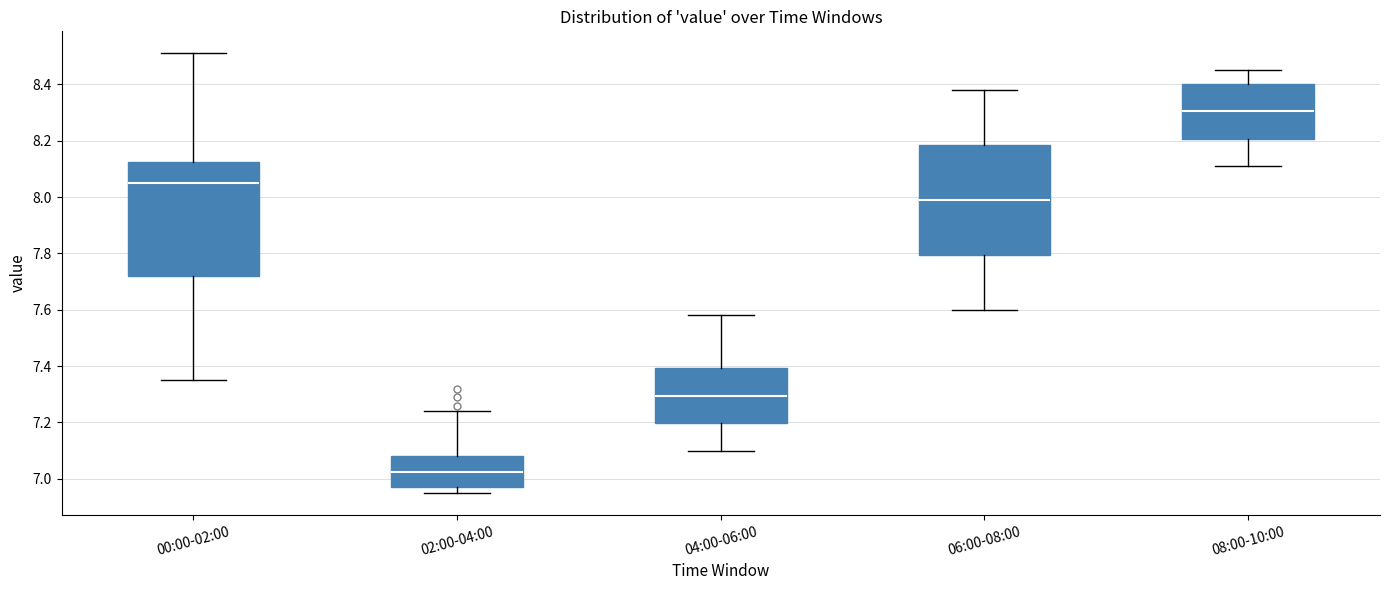

Reading left to right, read every box against the y-axis: the position of its median line, the range the box covers, and the ends of its whiskers. The values are not printed on the chart, so give them approximately, as read against the axis.

00:00-02:00: median 8.06, box 7.72 to 8.12, whiskers 7.36 to 8.52
02:00-04:00: median 7.02, box 6.98 to 7.08, whiskers 6.96 to 7.24
04:00-06:00: median 7.30, box 7.20 to 7.40, whiskers 7.10 to 7.58
06:00-08:00: median 8.00, box 7.80 to 8.18, whiskers 7.60 to 8.38
08:00-10:00: median 8.30, box 8.20 to 8.40, whiskers 8.12 to 8.46